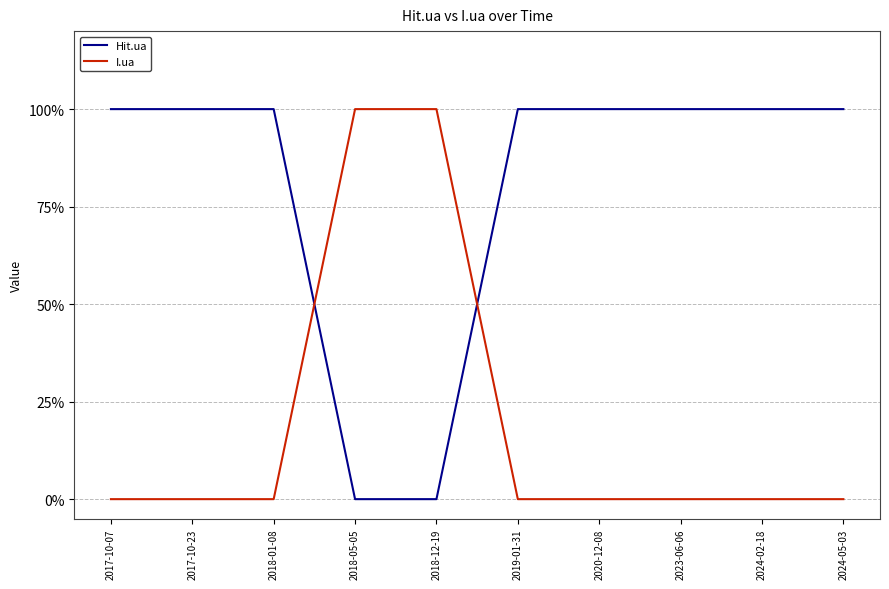

Which label corresponds to the smallest value in the chart?

2018-05-05